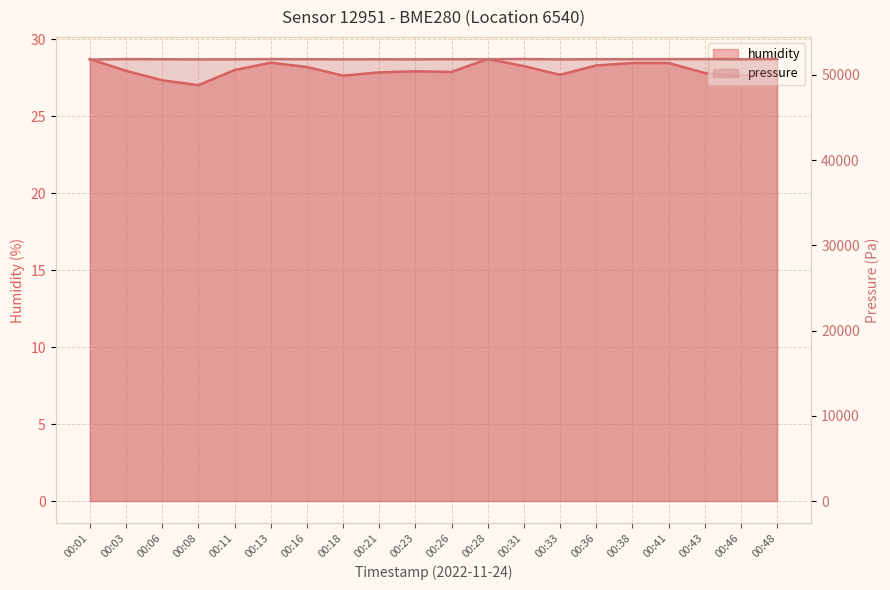

Count the number of categories in the chart.

20